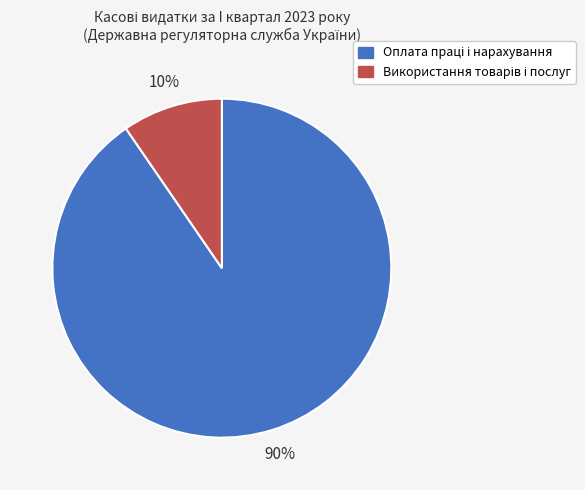

To the nearest percent, what is the average slice percentage?

50%